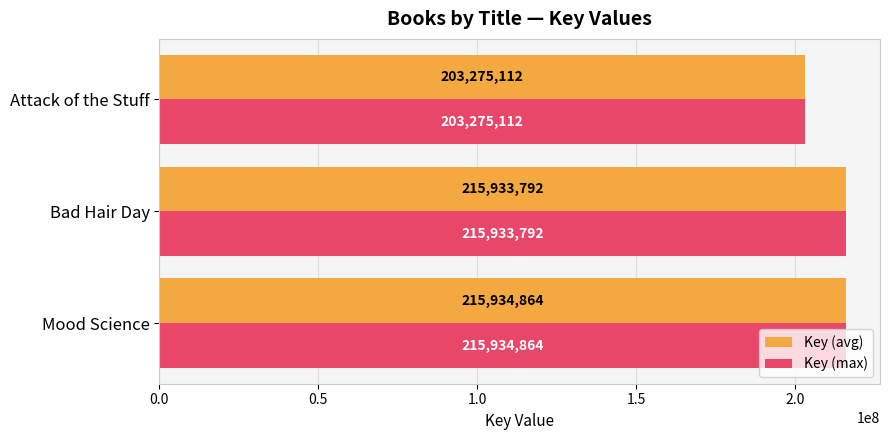

The value of Key (max) at Mood Science is 215934864. True or false?

True